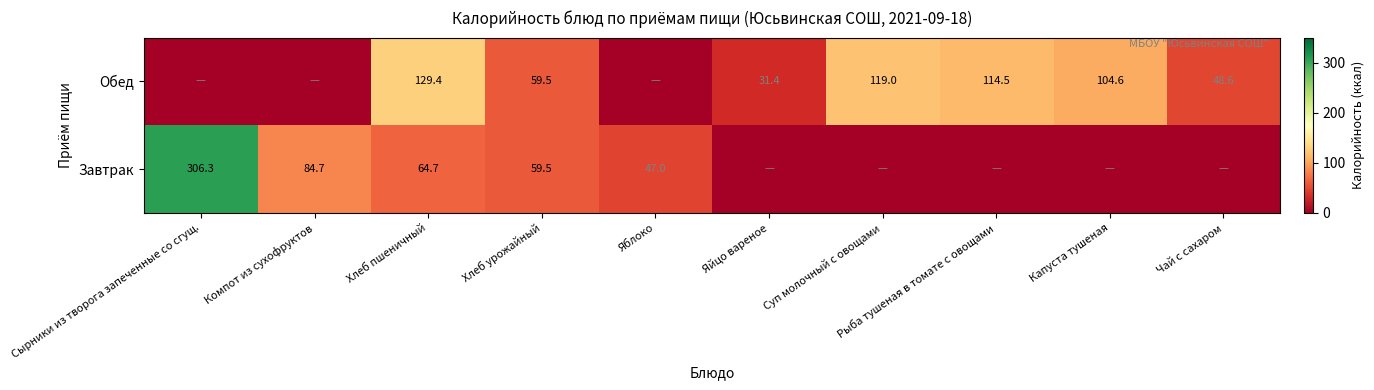

Which label corresponds to the smallest value in the chart?

Яйцо вареное